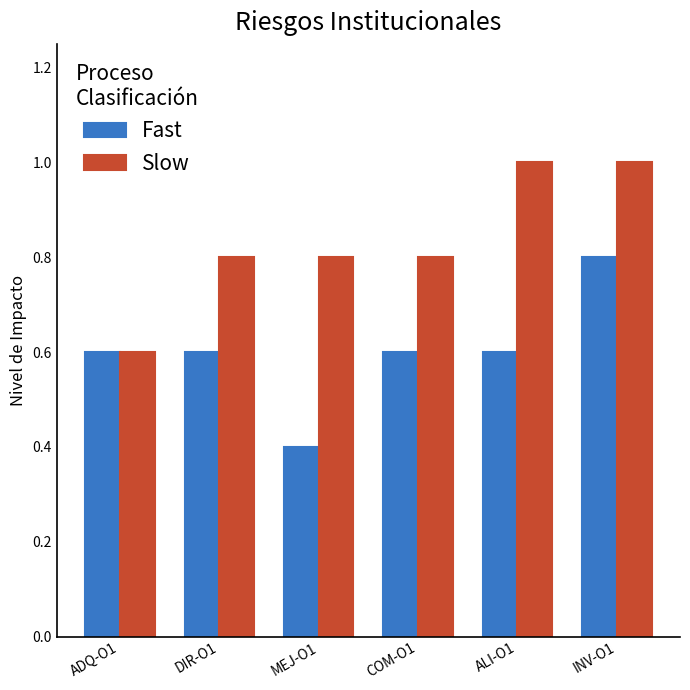

What is the minimum value shown in the chart?

0.4